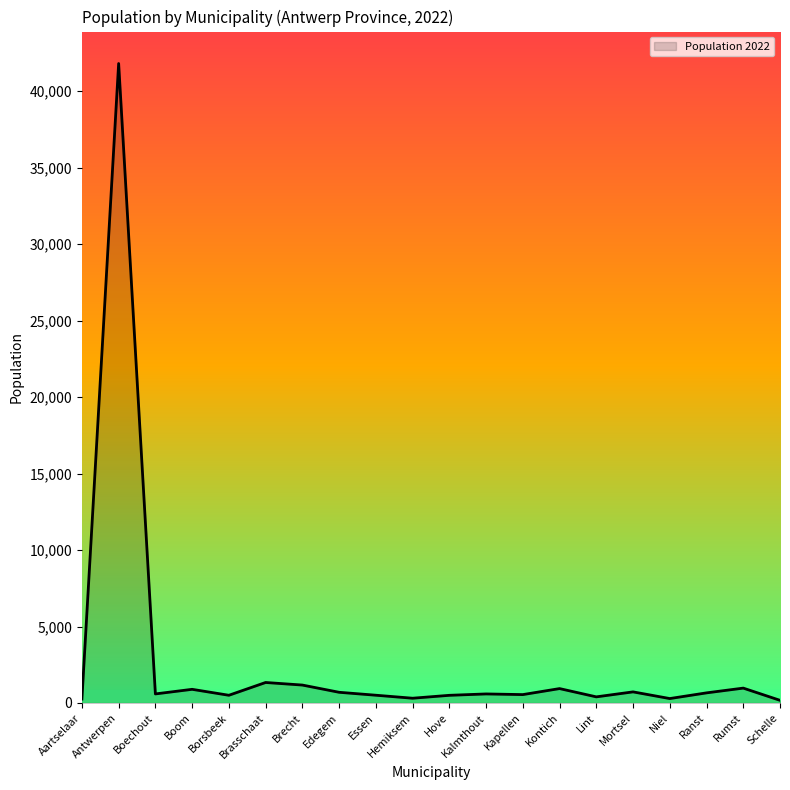

At which category does the chart reach its peak across all series?

Antwerpen